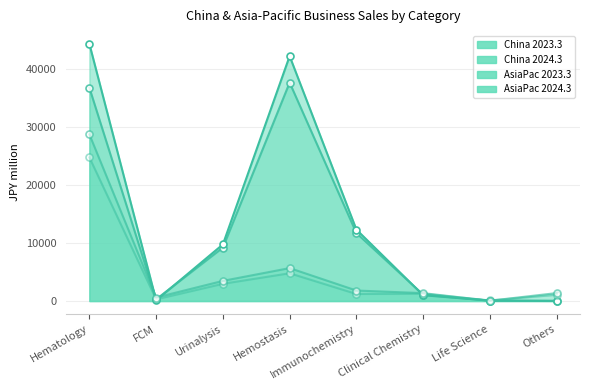

What is the spread (max minus min) of values at Urinalysis?

6800